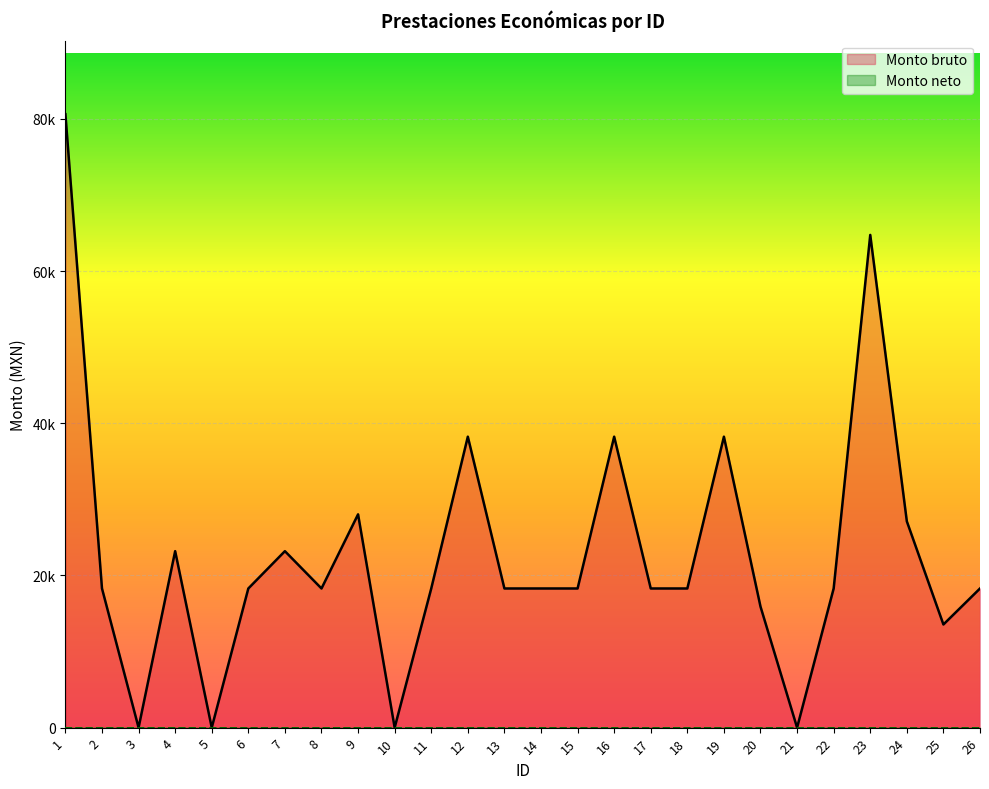

What is the difference between the Monto bruto values at 7 and 3?

23191